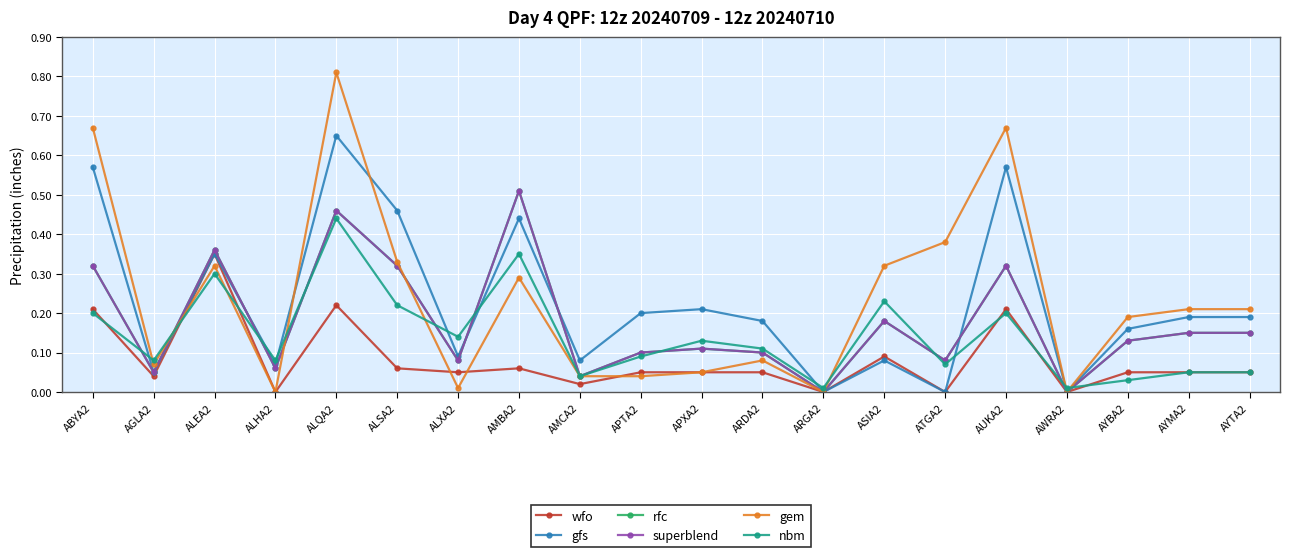

Reading right to left, transcribe all the data shown in this chart.

wfo: 0.1	0.1	0.1	0.0	0.2	0.0	0.1	0.0	0.1	0.1	0.1	0.0	0.1	0.1	0.1	0.2	0.0	0.3	0.0	0.2
gfs: 0.2	0.2	0.2	0.0	0.6	0.0	0.1	0.0	0.2	0.2	0.2	0.1	0.4	0.1	0.5	0.7	0.1	0.3	0.1	0.6
rfc: 0.1	0.1	0.1	0.0	0.3	0.1	0.2	0.0	0.1	0.1	0.1	0.0	0.5	0.1	0.3	0.5	0.1	0.4	0.1	0.3
superblend: 0.1	0.1	0.1	0.0	0.3	0.1	0.2	0.0	0.1	0.1	0.1	0.0	0.5	0.1	0.3	0.5	0.1	0.4	0.1	0.3
gem: 0.2	0.2	0.2	0.0	0.7	0.4	0.3	0.0	0.1	0.1	0.0	0.0	0.3	0.0	0.3	0.8	0.0	0.3	0.1	0.7
nbm: 0.1	0.1	0.0	0.0	0.2	0.1	0.2	0.0	0.1	0.1	0.1	0.0	0.3	0.1	0.2	0.4	0.1	0.3	0.1	0.2